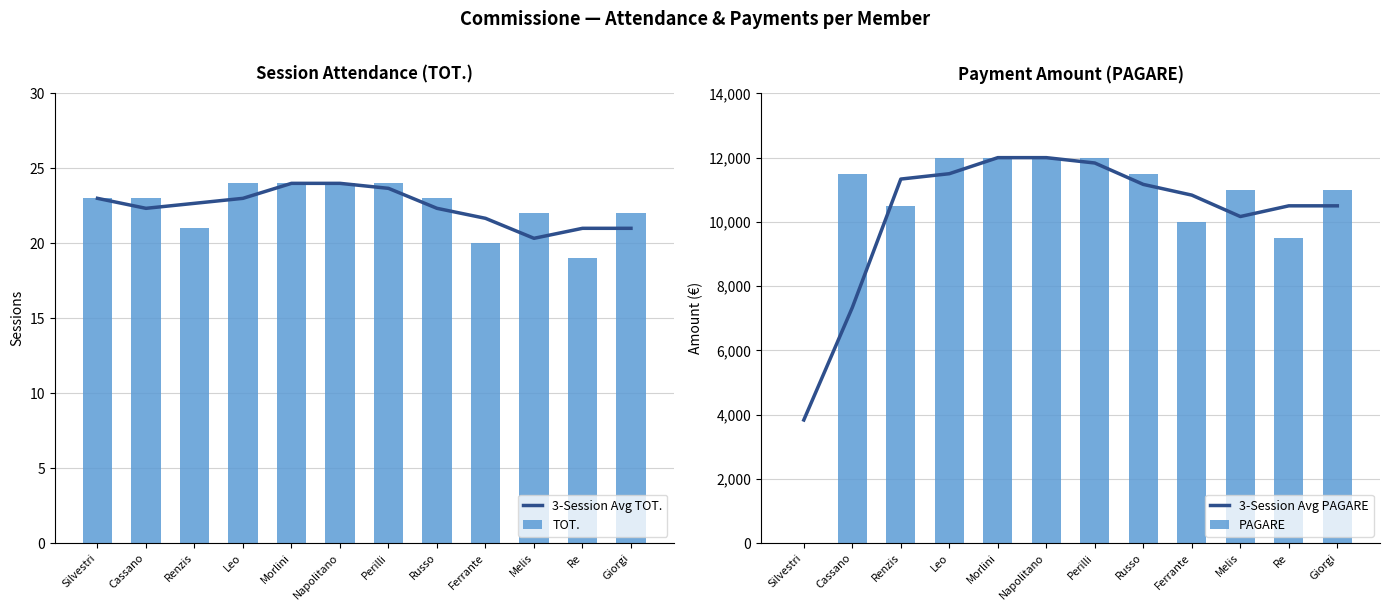

Which series has the largest total across all categories?

3-Session Avg PAGARE